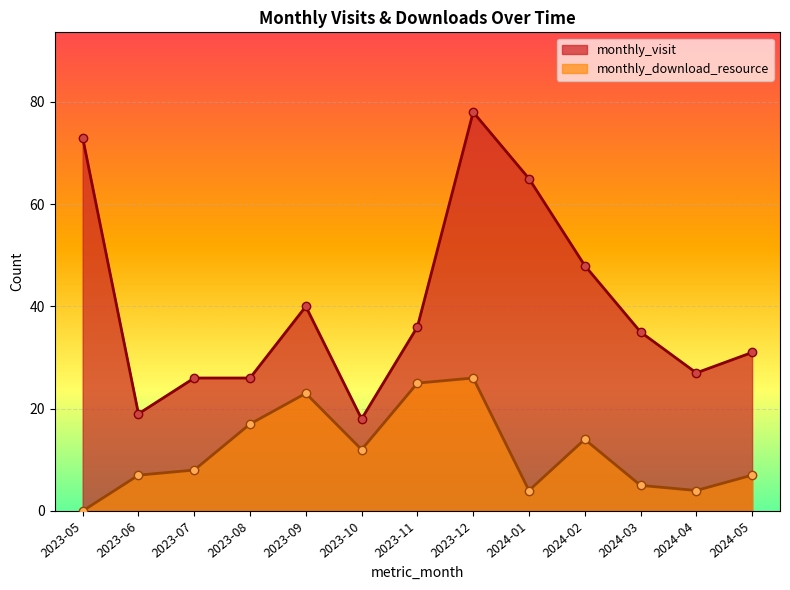

What is the average value of the monthly_visit series?

40